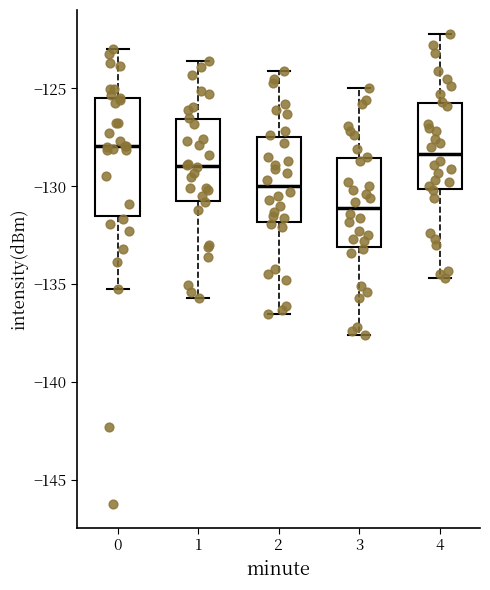

Reading left to right, transcribe this box plot: for each box, give where its median line is, the range the box spans, and where its two whiskers end, as read against the y-axis. The values are not printed on the chart, so give them approximately, as read against the axis.

0: median -128.0, box -131.5 to -125.5, whiskers -135.0 to -123.0
1: median -129.0, box -130.5 to -126.5, whiskers -135.5 to -123.5
2: median -130.0, box -132.0 to -127.5, whiskers -136.5 to -124.0
3: median -131.0, box -133.0 to -128.5, whiskers -137.5 to -125.0
4: median -128.5, box -130.0 to -125.5, whiskers -134.5 to -122.0